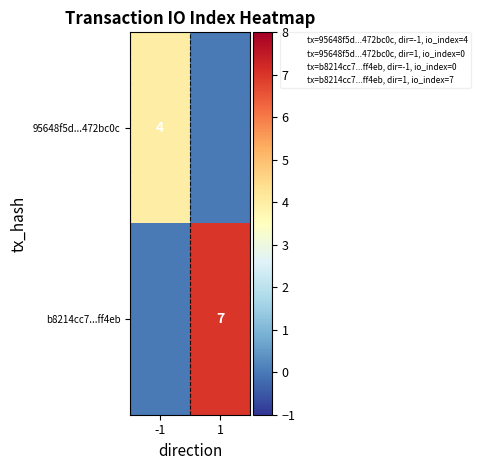

The 95648f5d...472bc0c series shows 4 at -1. True or false?

True